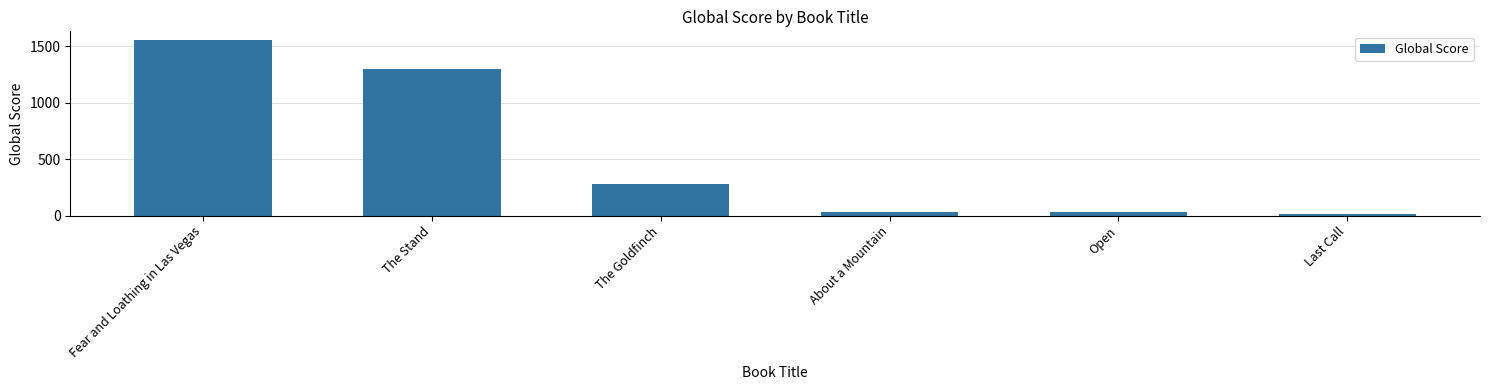

What is the label of the 5th bar from the left?

Open